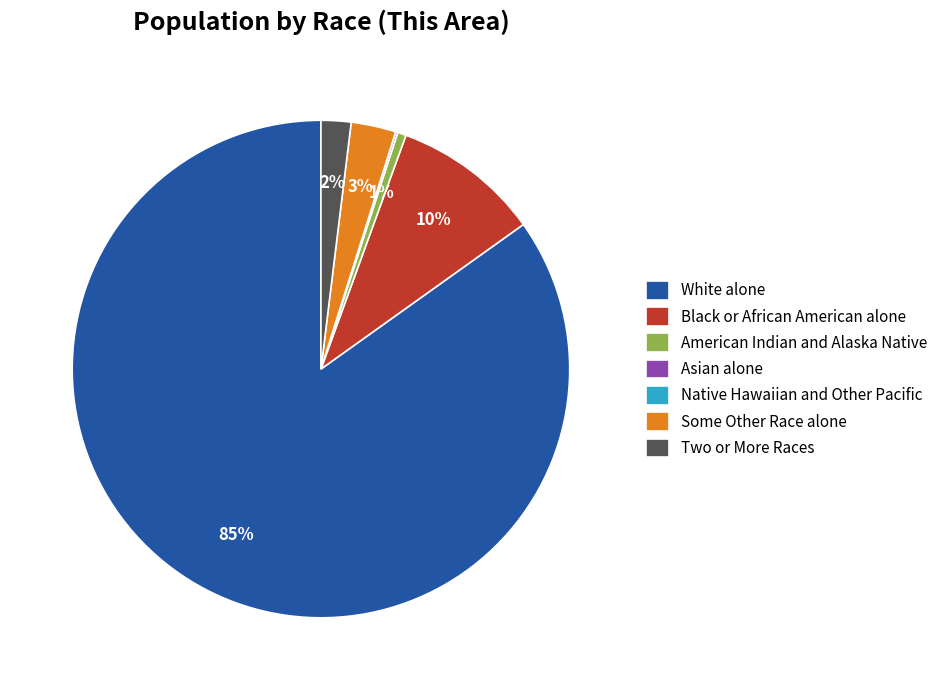

Does Some Other Race alone represent more than half of the total?

No